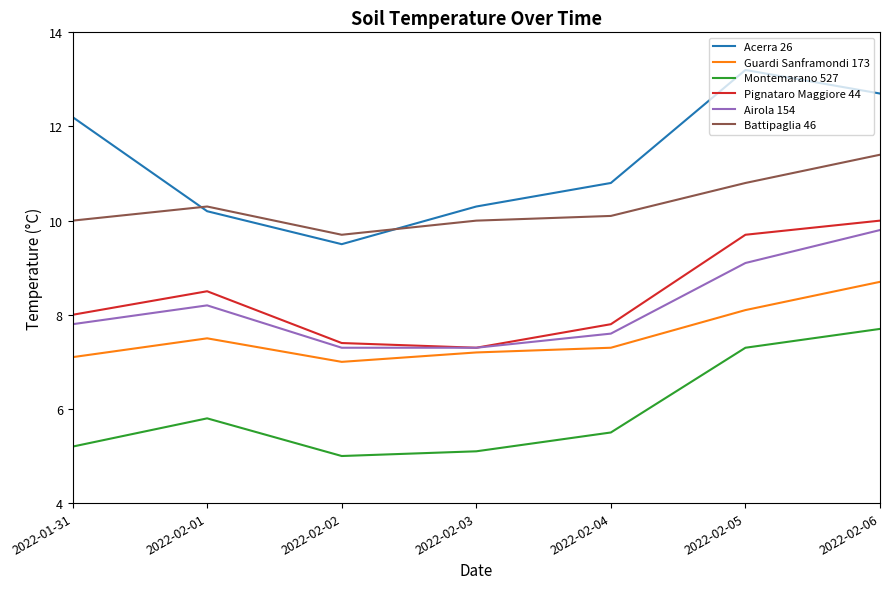

Reading left to right, transcribe all the data shown in this chart.

Acerra 26: 2022-01-31=12.2	2022-02-01=10.2	2022-02-02=9.5	2022-02-03=10.3	2022-02-04=10.8	2022-02-05=13.2	2022-02-06=12.7
Guardi Sanframondi 173: 2022-01-31=7.1	2022-02-01=7.5	2022-02-02=7.0	2022-02-03=7.2	2022-02-04=7.3	2022-02-05=8.1	2022-02-06=8.7
Montemarano 527: 2022-01-31=5.2	2022-02-01=5.8	2022-02-02=5.0	2022-02-03=5.1	2022-02-04=5.5	2022-02-05=7.3	2022-02-06=7.7
Pignataro Maggiore 44: 2022-01-31=8.0	2022-02-01=8.5	2022-02-02=7.4	2022-02-03=7.3	2022-02-04=7.8	2022-02-05=9.7	2022-02-06=10.0
Airola 154: 2022-01-31=7.8	2022-02-01=8.2	2022-02-02=7.3	2022-02-03=7.3	2022-02-04=7.6	2022-02-05=9.1	2022-02-06=9.8
Battipaglia 46: 2022-01-31=10.0	2022-02-01=10.3	2022-02-02=9.7	2022-02-03=10.0	2022-02-04=10.1	2022-02-05=10.8	2022-02-06=11.4